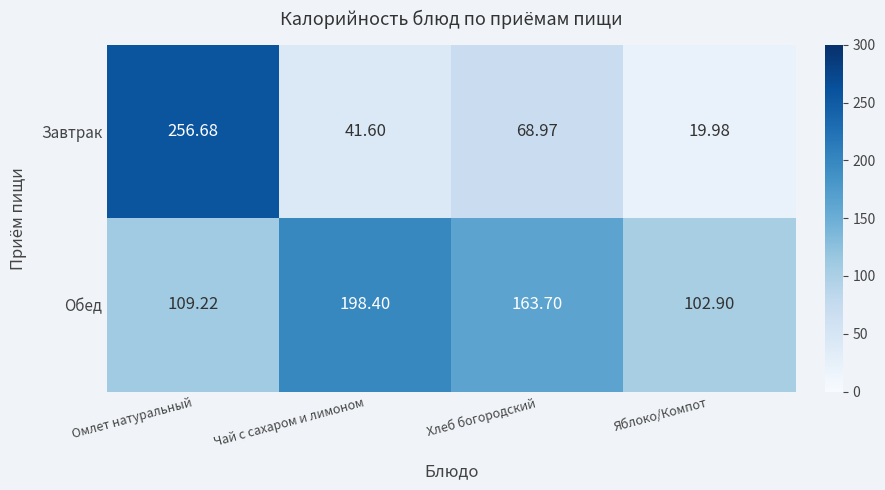

At which label does Завтрак reach its minimum?

Яблоко/Компот